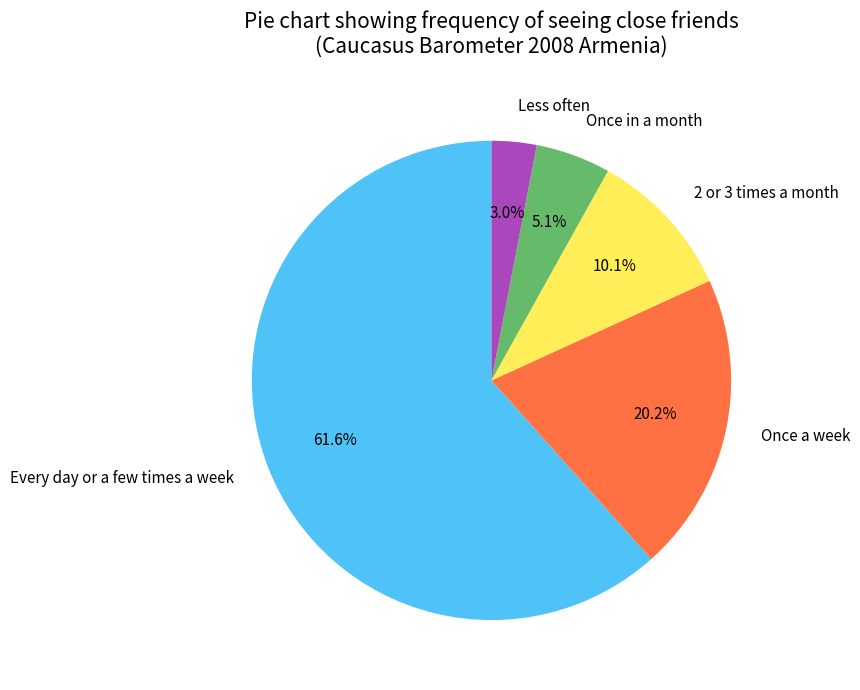

Count the number of slices in the pie.

5